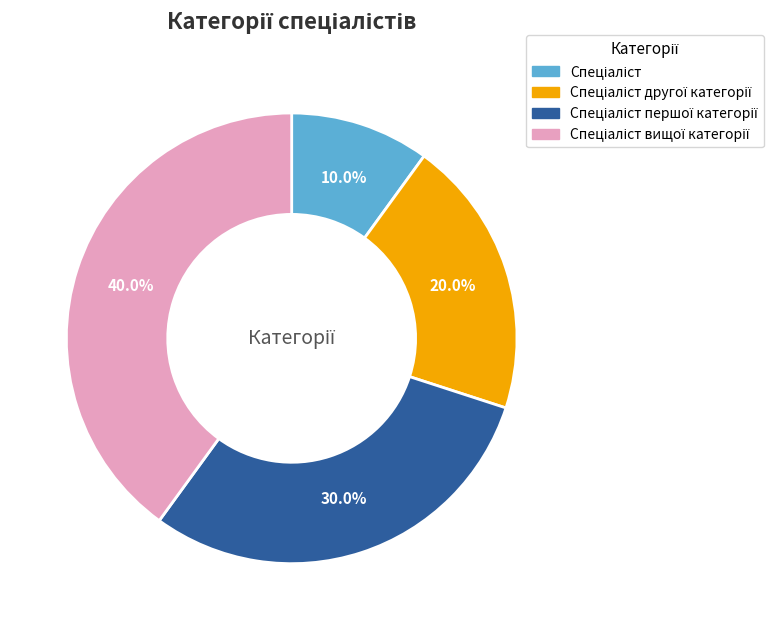

Does any single category account for the majority?

No